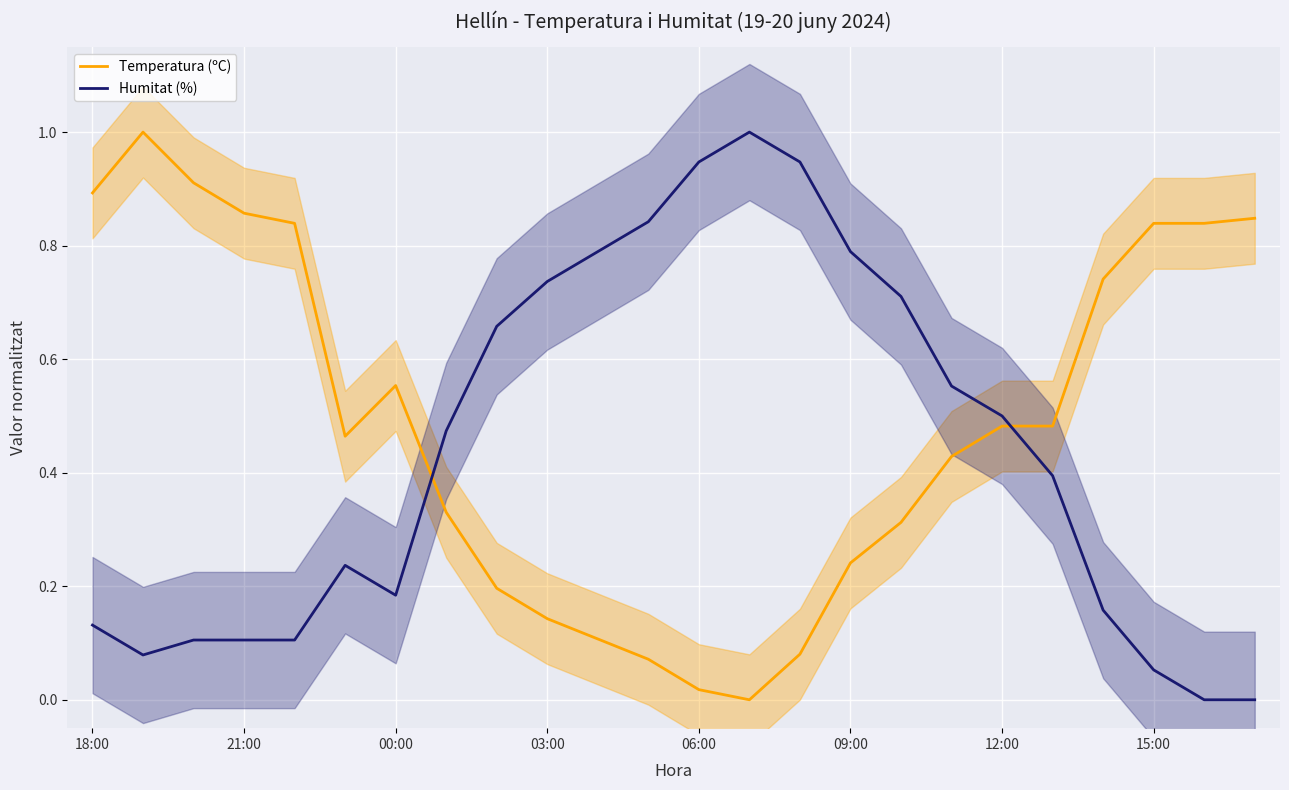

What is the label of the 1st point from the left?

18:00